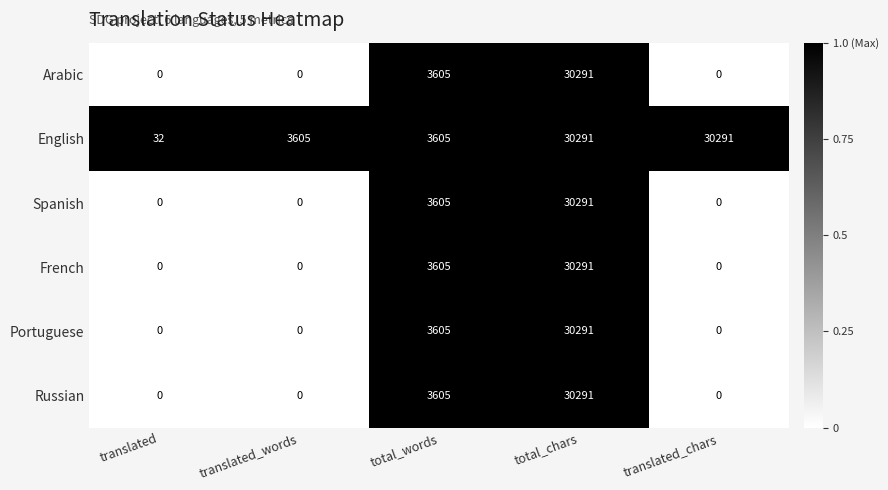

Which category has the highest value in the Portuguese series?

total_chars